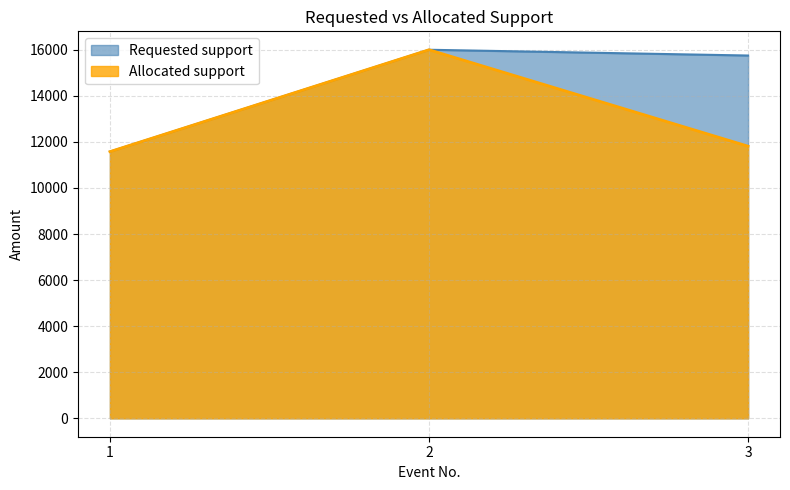

Reading left to right, transcribe all the data shown in this chart.

Allocated support: 11577	16000	11813
Requested support: 11577	16000	15750